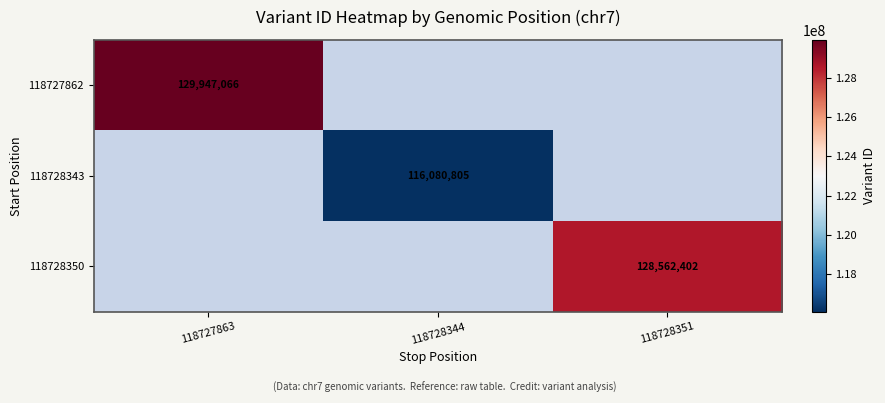

True or false: 118728350 has a value of 128562402 at 118728351.

True